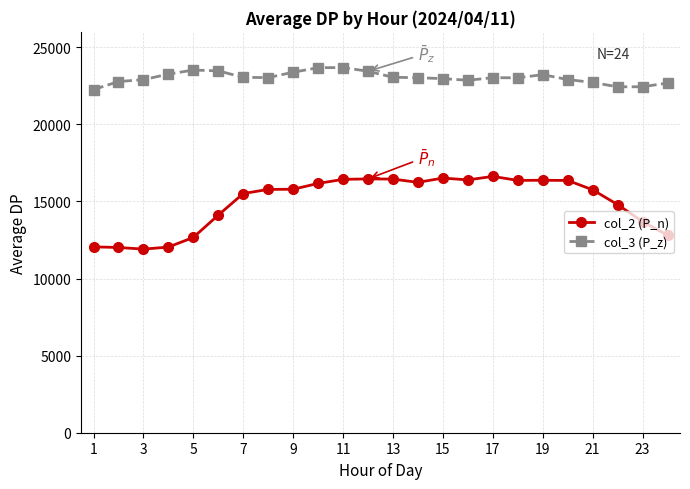

Which series has the largest range (max minus min)?

col_2 (P_n)